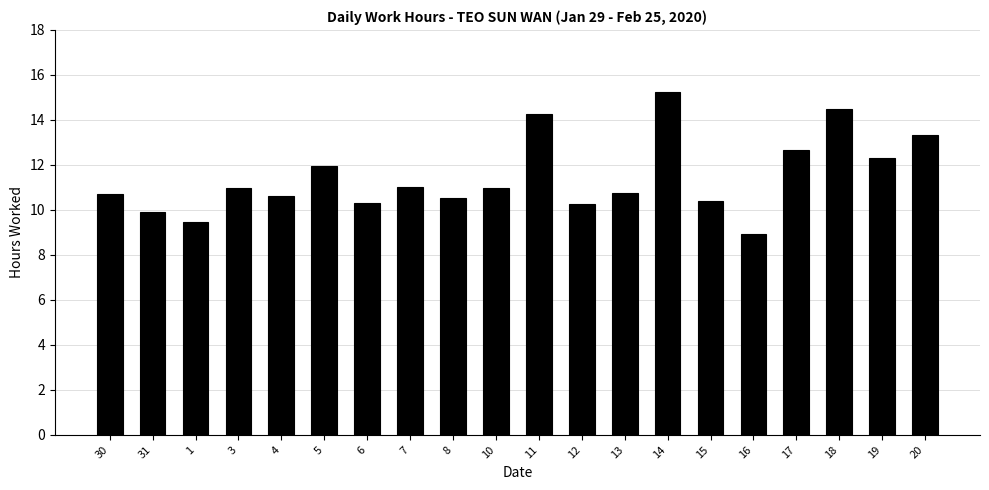

The chart shows a value of 10.3 at 6. True or false?

True